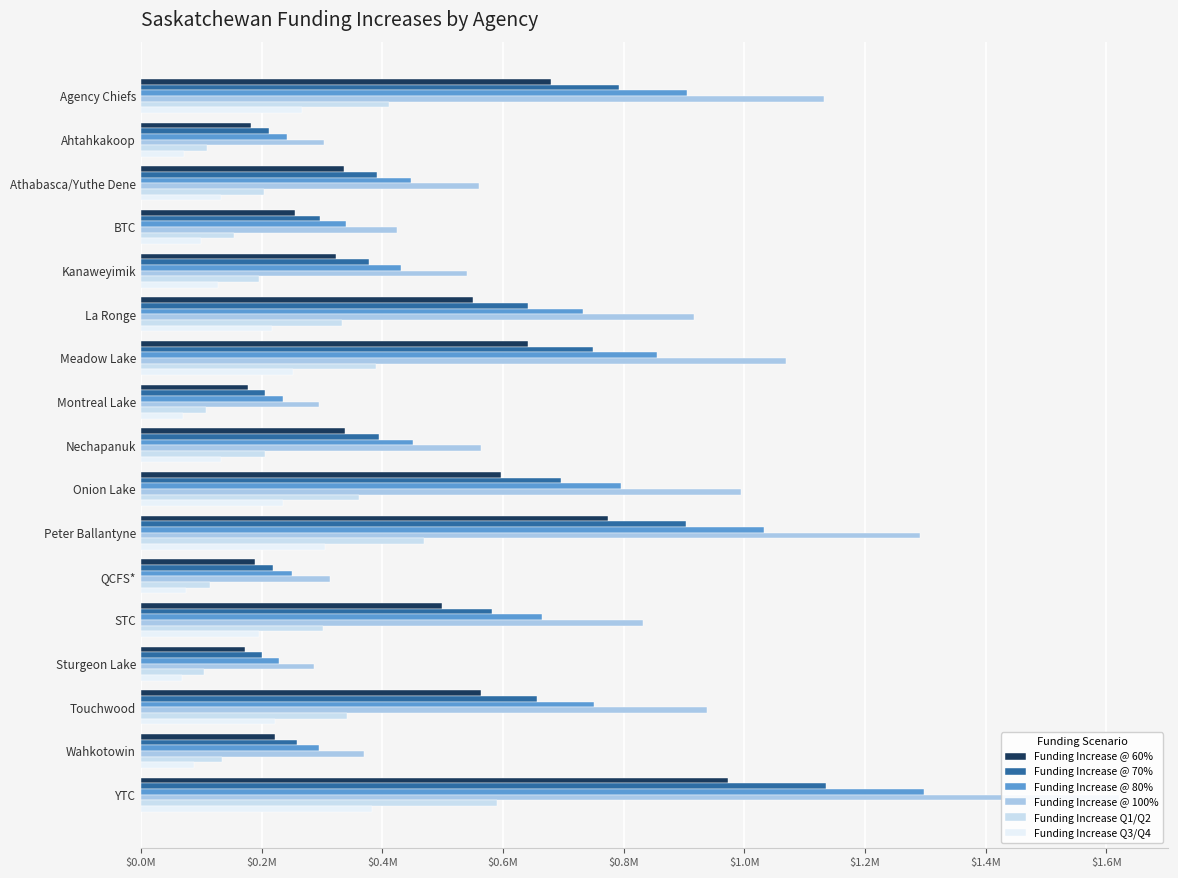

Where is Funding Increase Q1/Q2 nearest to the value 346951?

Touchwood